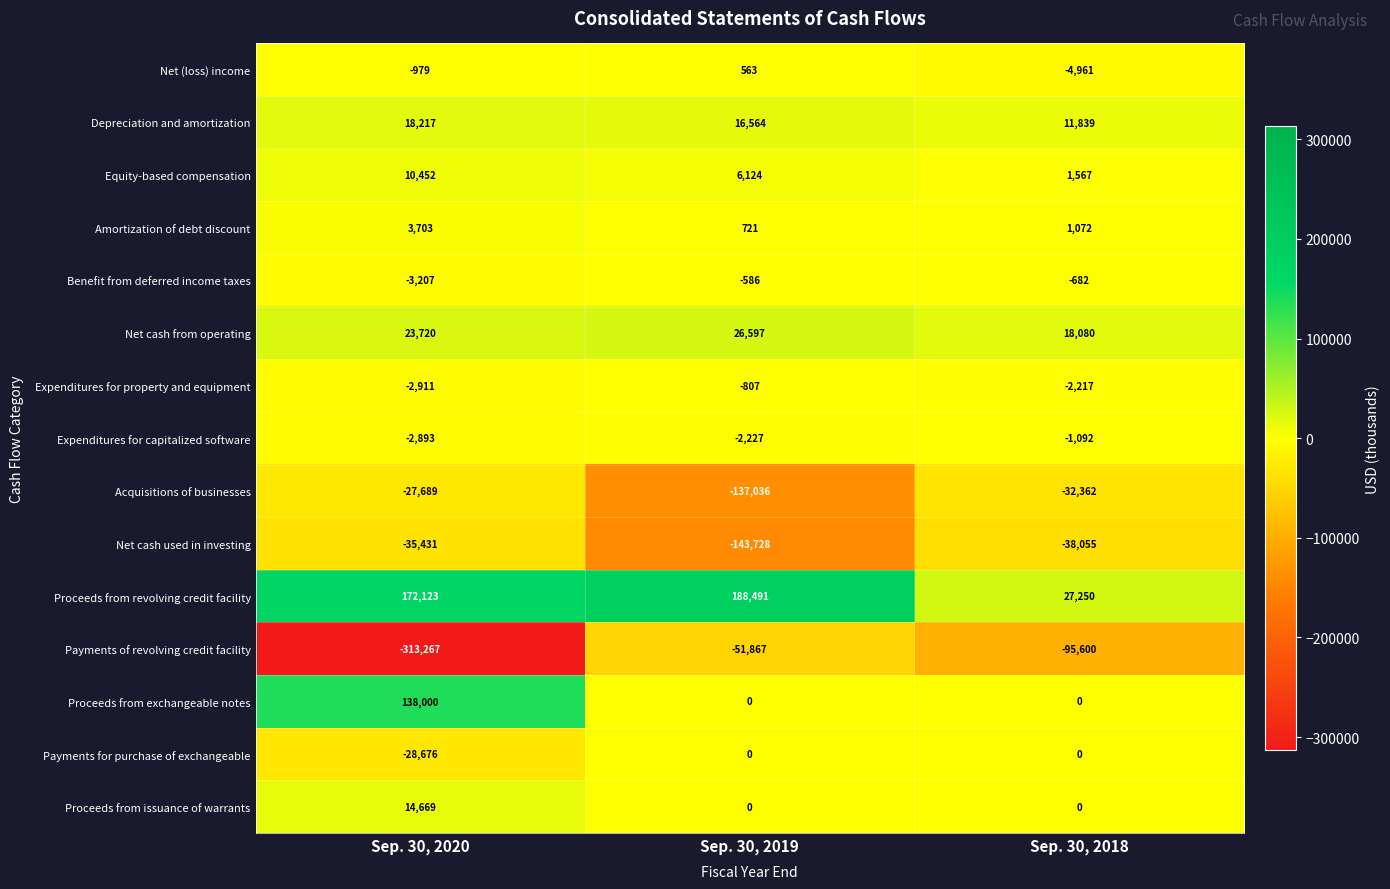

How many categories are shown in the chart?

3